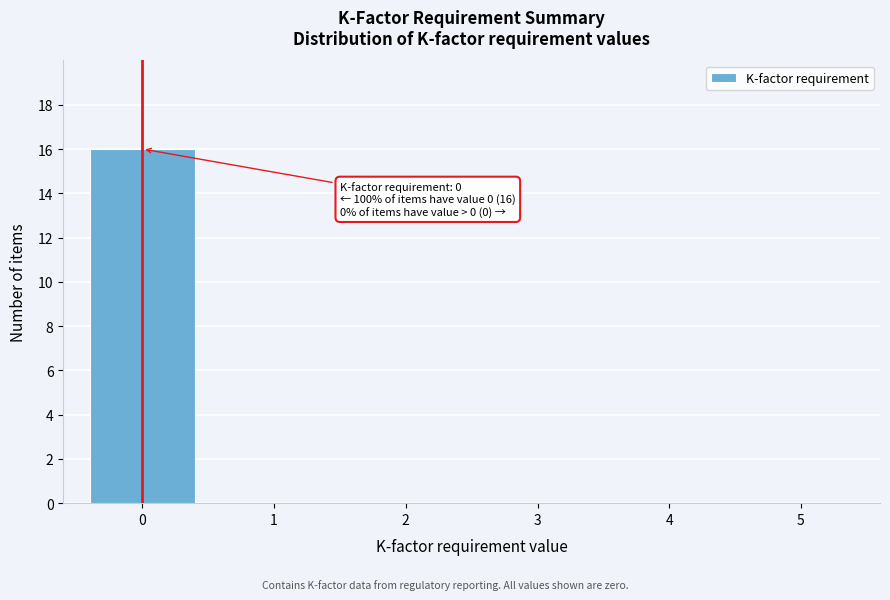

Reading left to right, transcribe all the data shown in this chart.

0=16	1=0	2=0	3=0	4=0	5=0